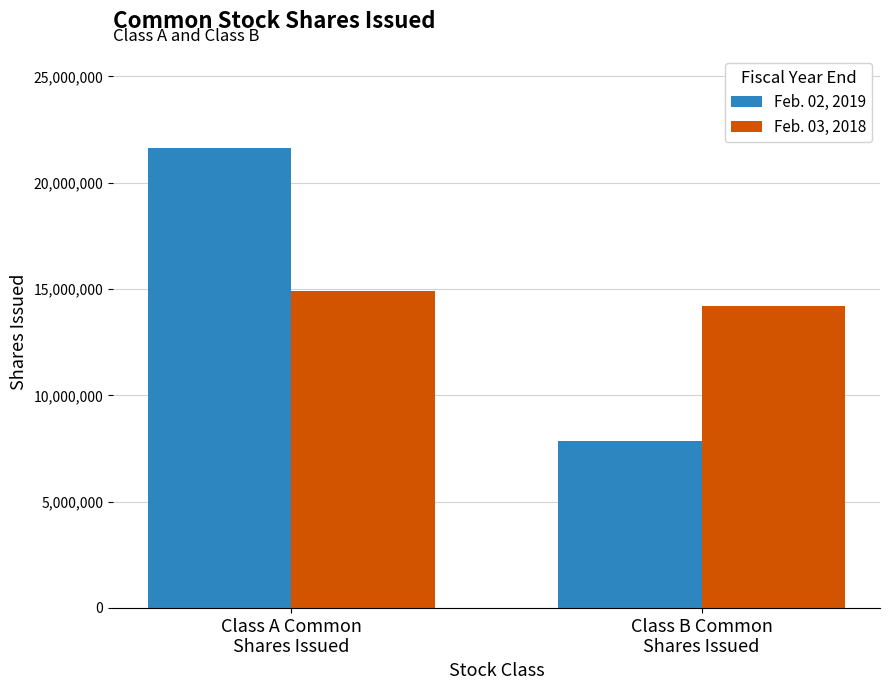

What value does the Feb. 02, 2019 series have at Class A Common
Shares Issued?

21642000